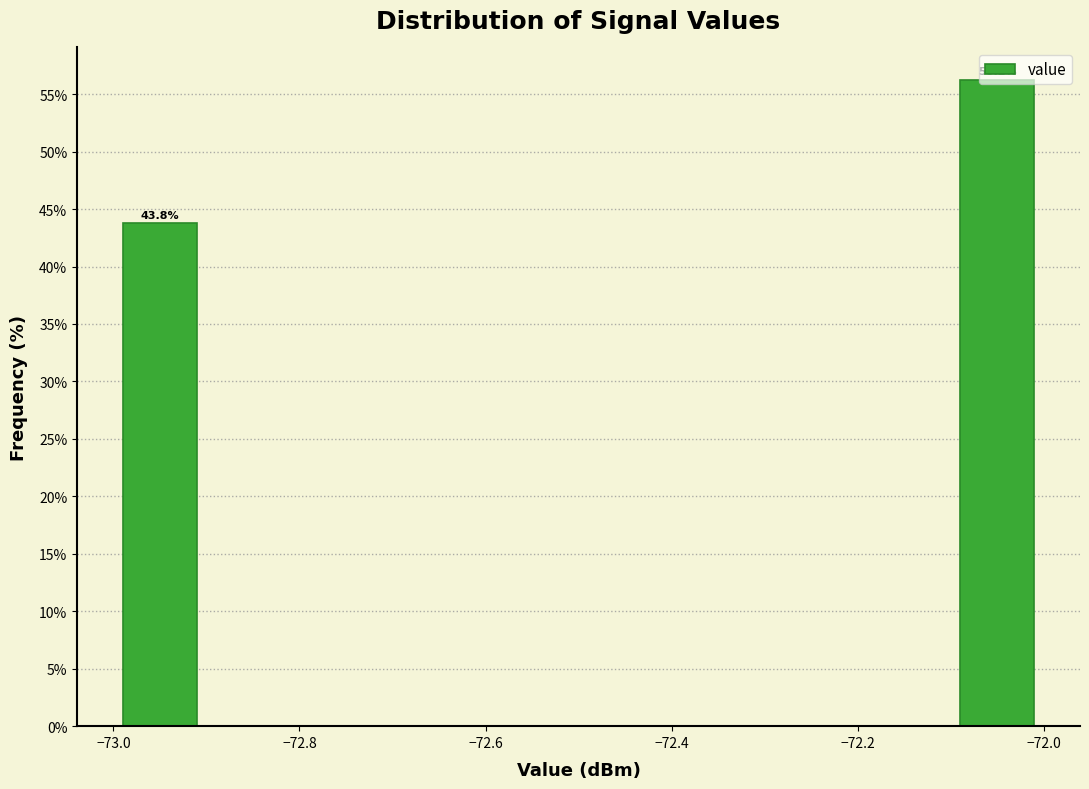

Which range on the x-axis has the tallest bar?

-72.1 to -72.0